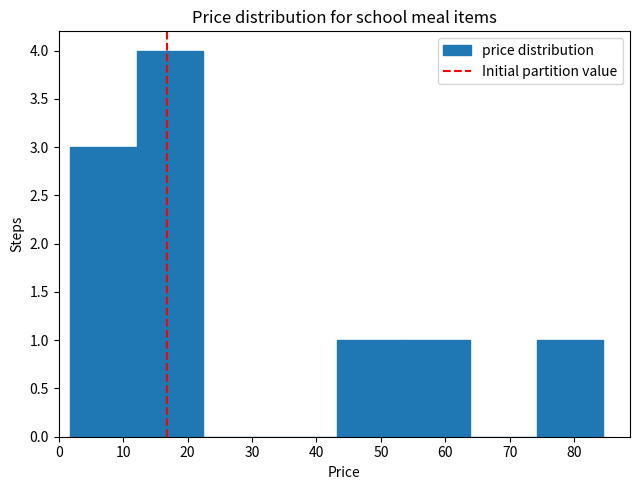

Over which range of the x-axis is the bar tallest?

12 to 22